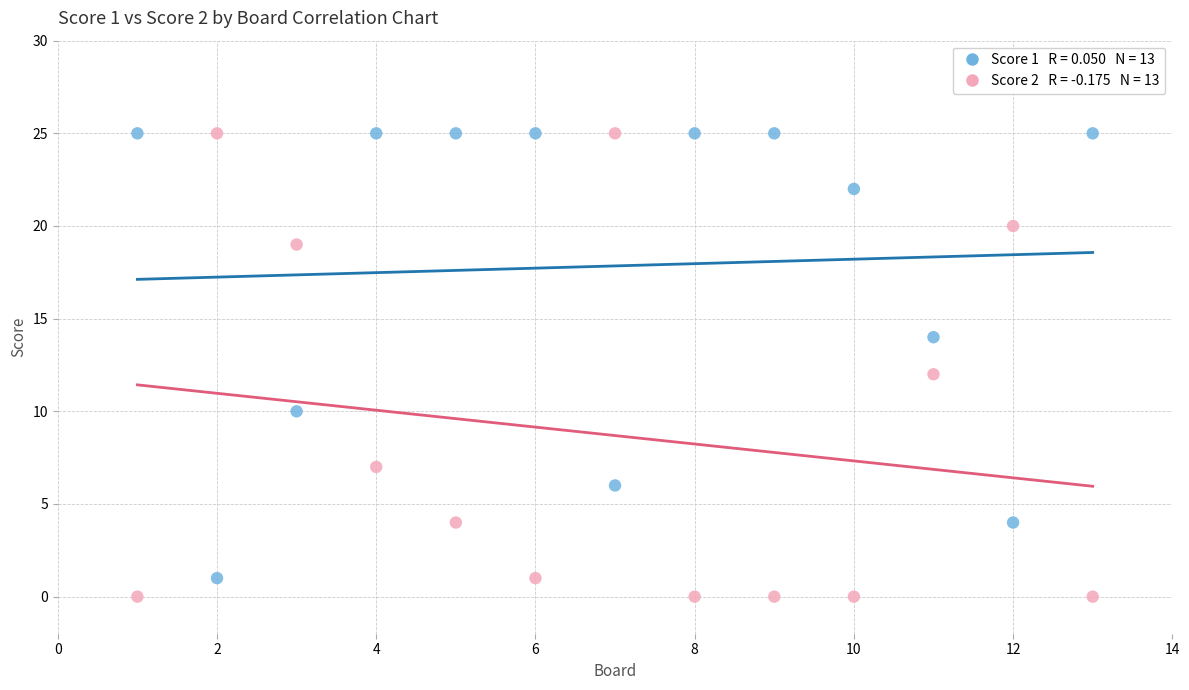

Across all data points, what is the range of X values (max minus min)?

12